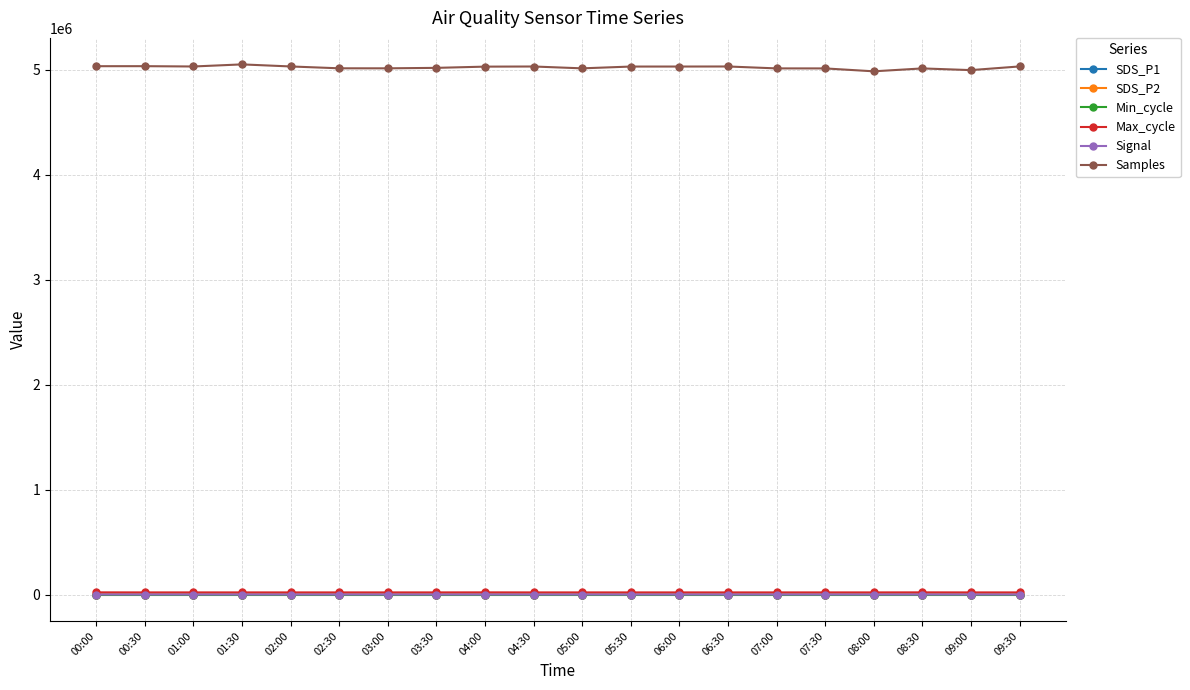

What value does the SDS_P1 series have at 08:30?

5.5